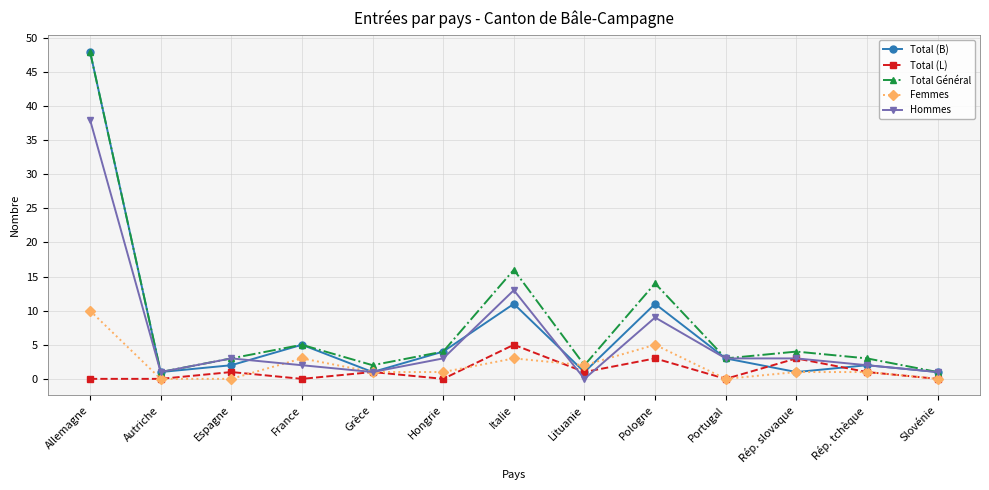

Which category has the highest value in the Total (L) series?

Italie